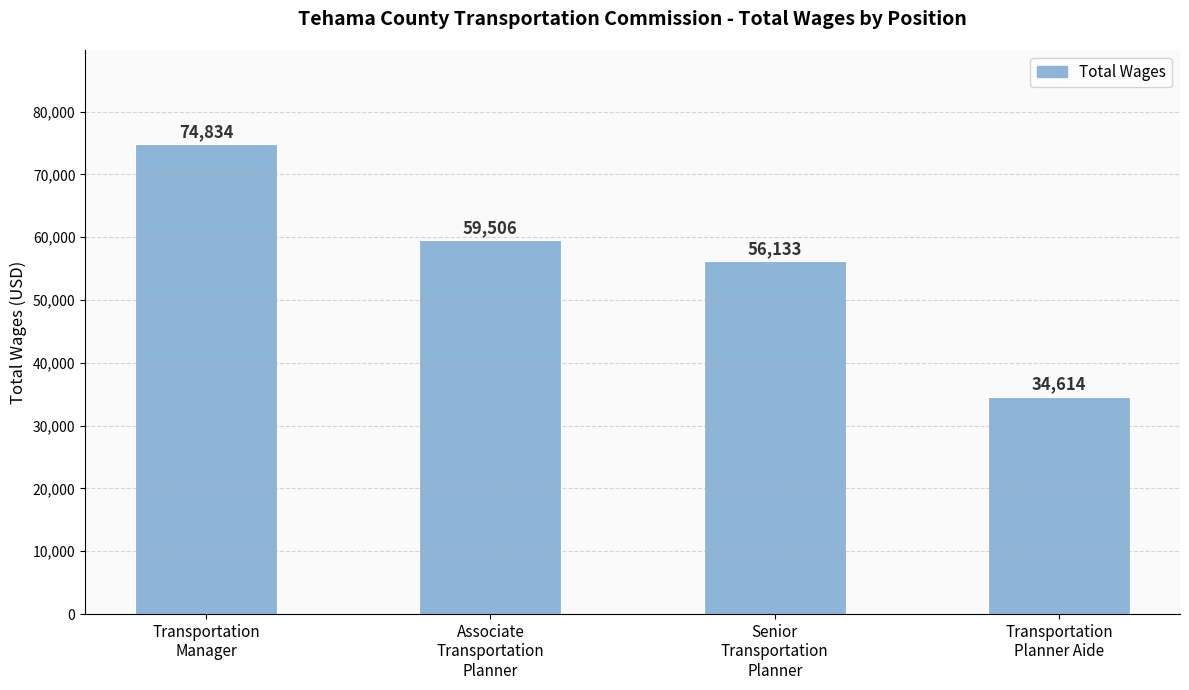

Reading left to right, what are all the values shown in this chart?

74834	59506	56133	34614